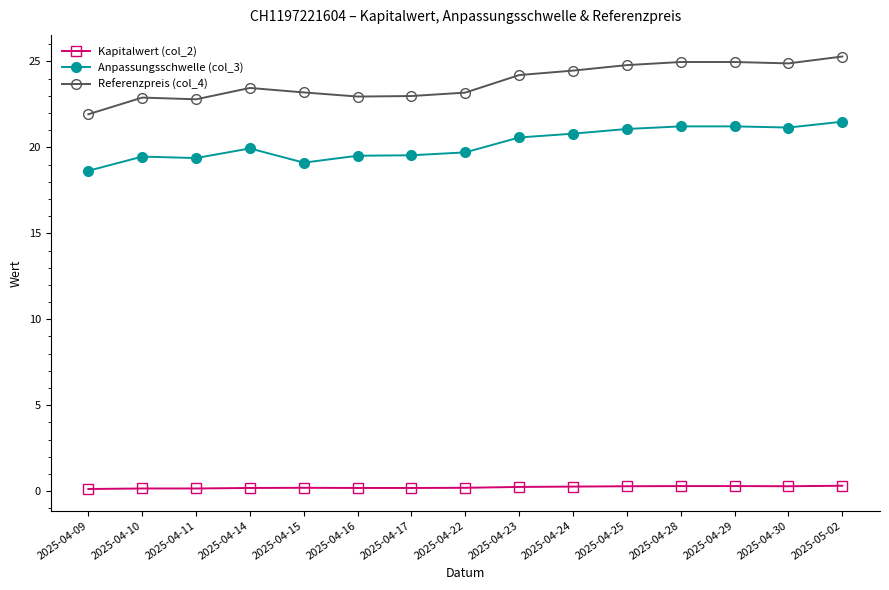

What is the minimum value for Referenzpreis (col_4)?

21.9